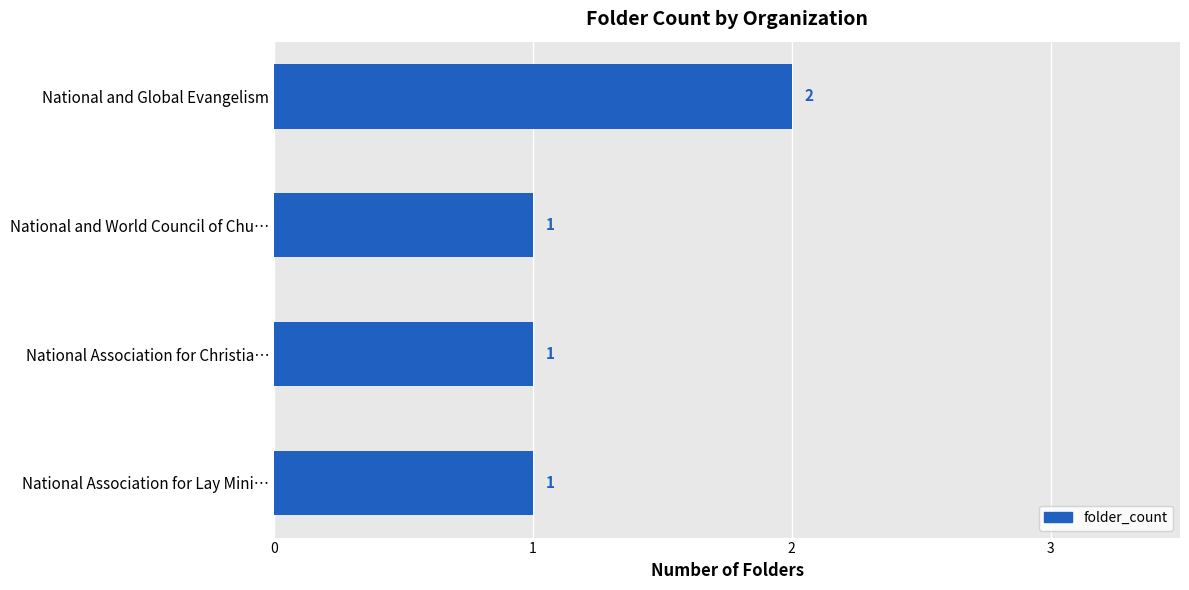

Reading top to bottom, list all the values displayed in this chart.

National and Global Evangelism=2	National and World Council of Chu…=1	National Association for Christia…=1	National Association for Lay Mini…=1